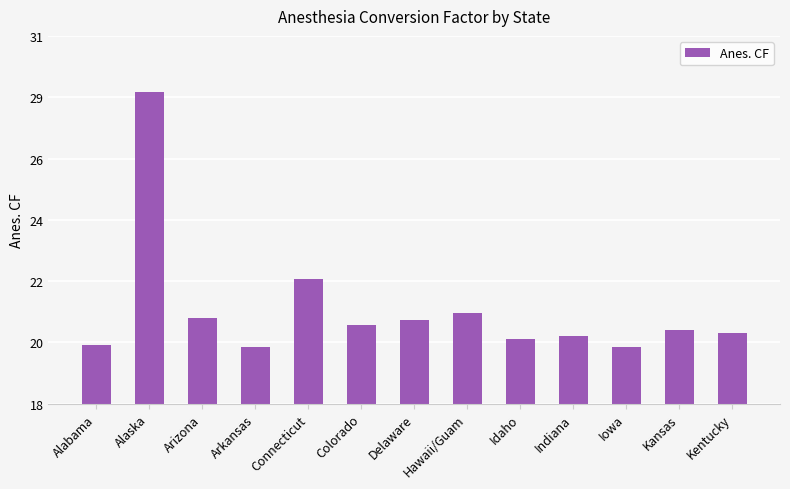

Which category has the highest value across all series?

Alaska